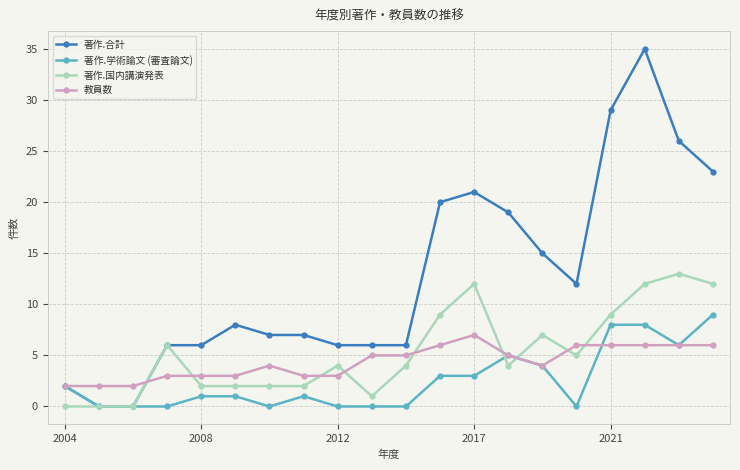

List the series in order of their peak value, lowest first.

教員数, 著作.学術論文 (審査論文), 著作.国内講演発表, 著作.合計